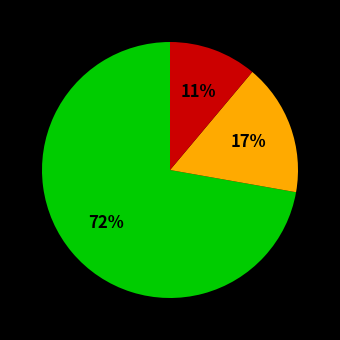

How many slices are in this pie chart?

3